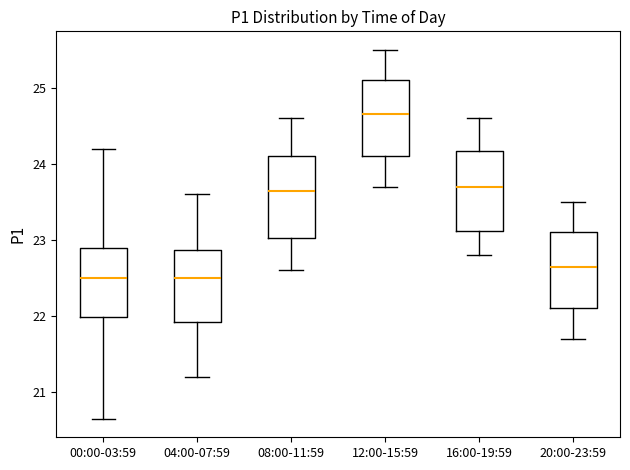

Where is the upper edge of the box for 00:00-03:59 on the y-axis? The values are not printed on the chart, so give them approximately, as read against the axis.

22.9